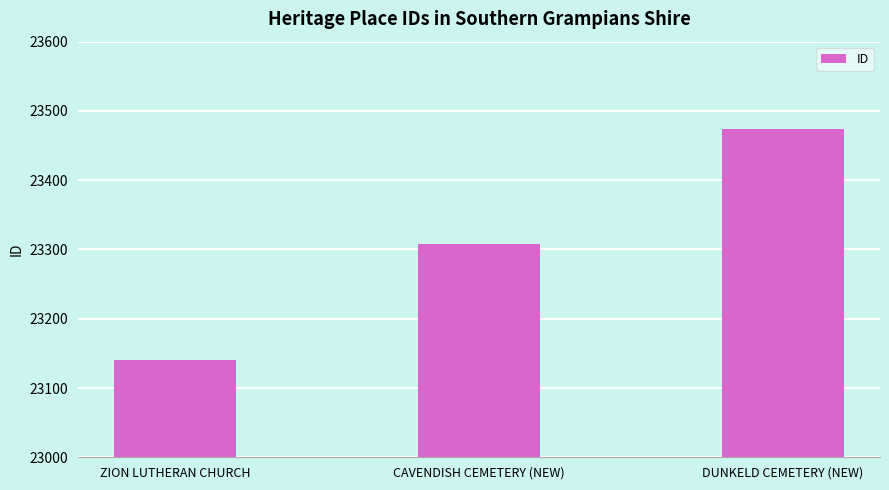

What is the change in value from CAVENDISH CEMETERY (NEW) to DUNKELD CEMETERY (NEW)?

+166